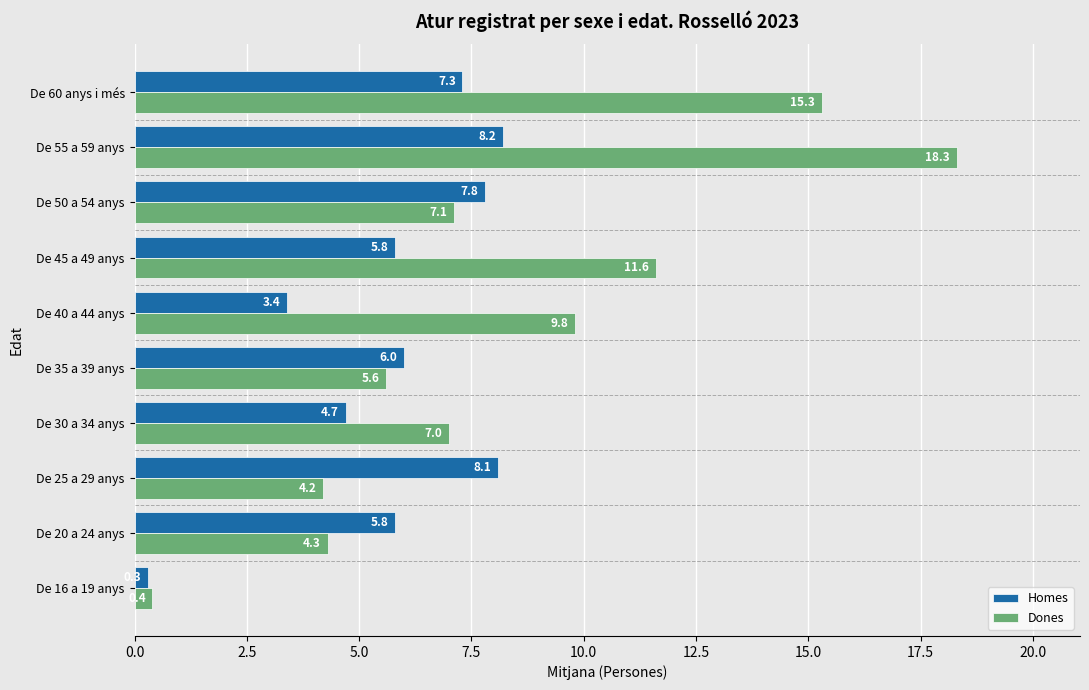

The value of Homes at De 25 a 29 anys is 4.4. True or false?

False